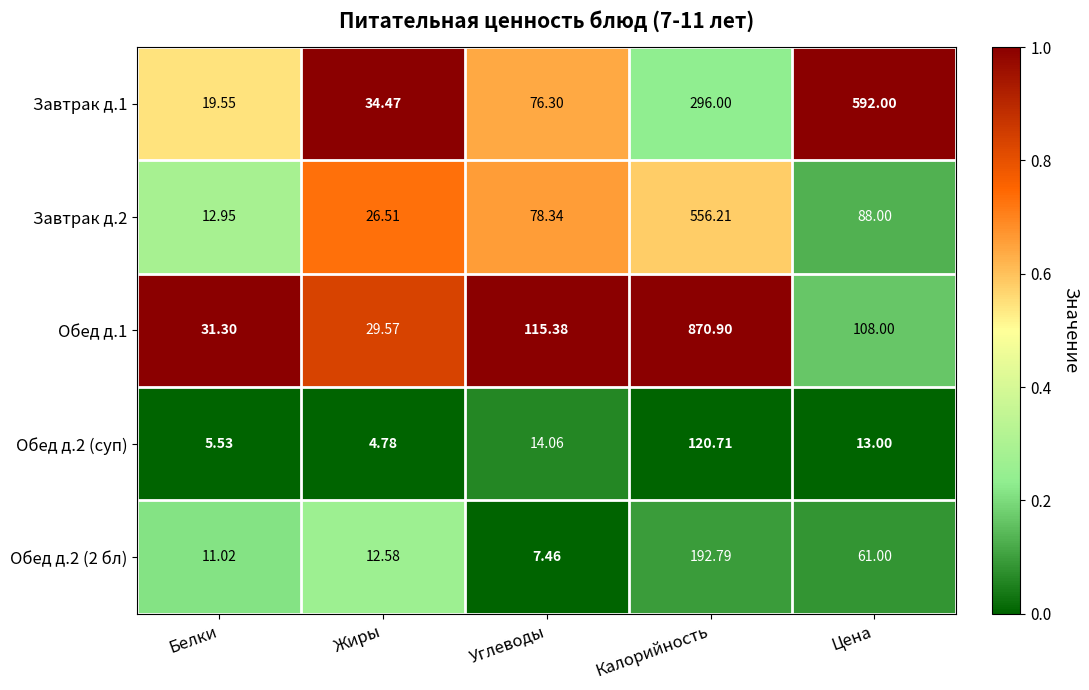

At which category is the sum across all series the highest?

Калорийность